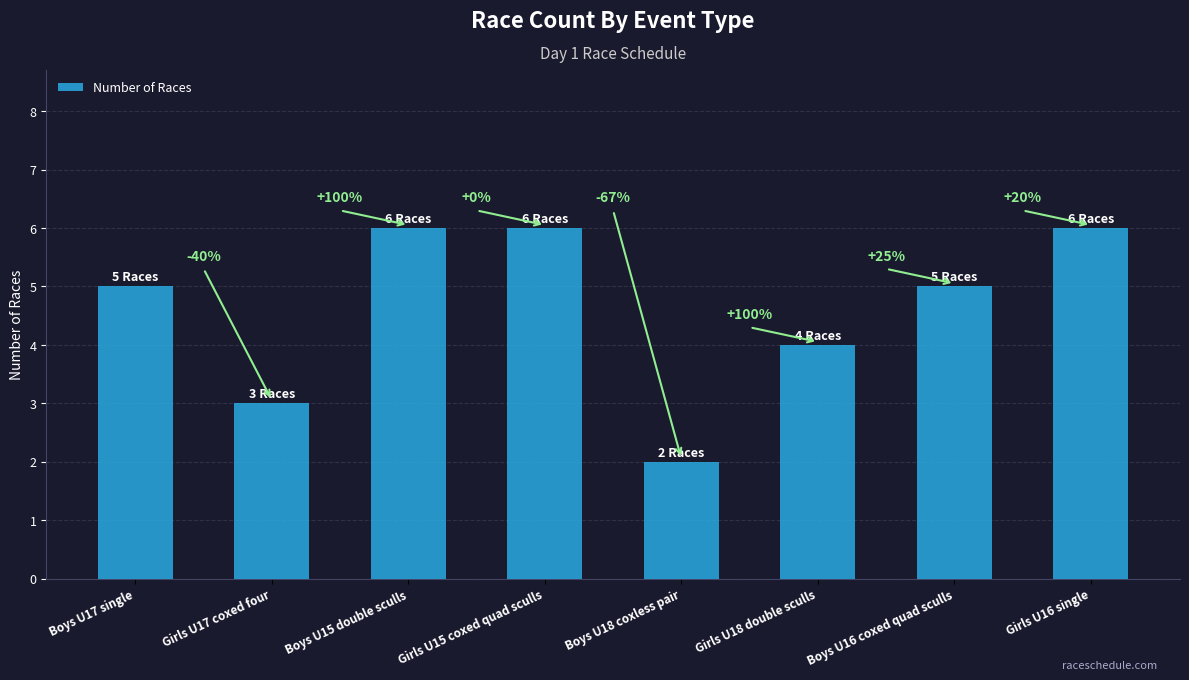

The chart shows a value of 6 at Girls U15 coxed quad sculls. True or false?

True